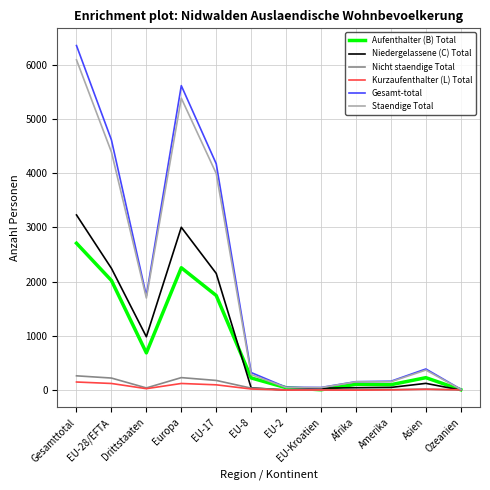

How many lines are shown in the chart?

6